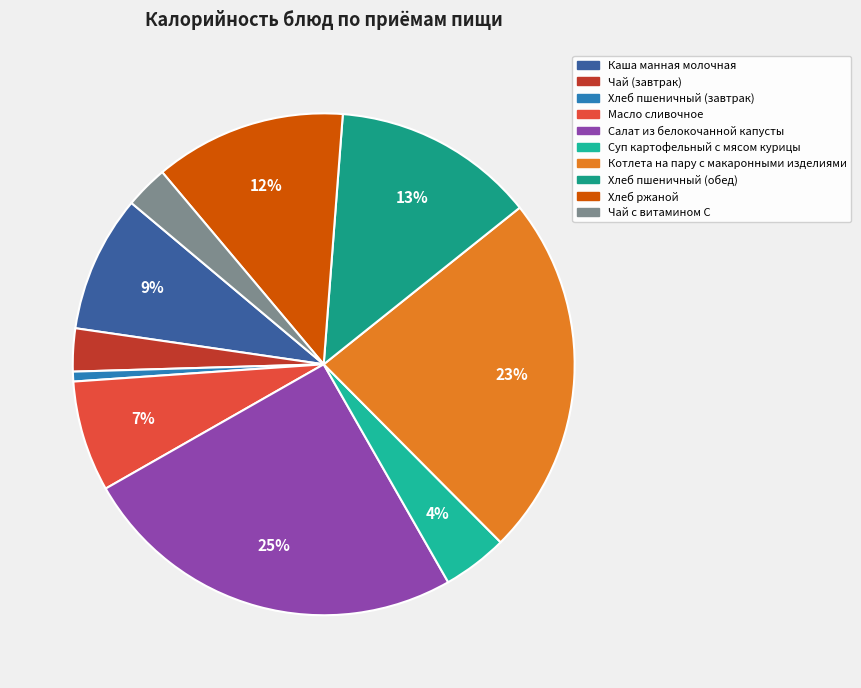

True or false: Масло сливочное accounts for 16% of the total.

False